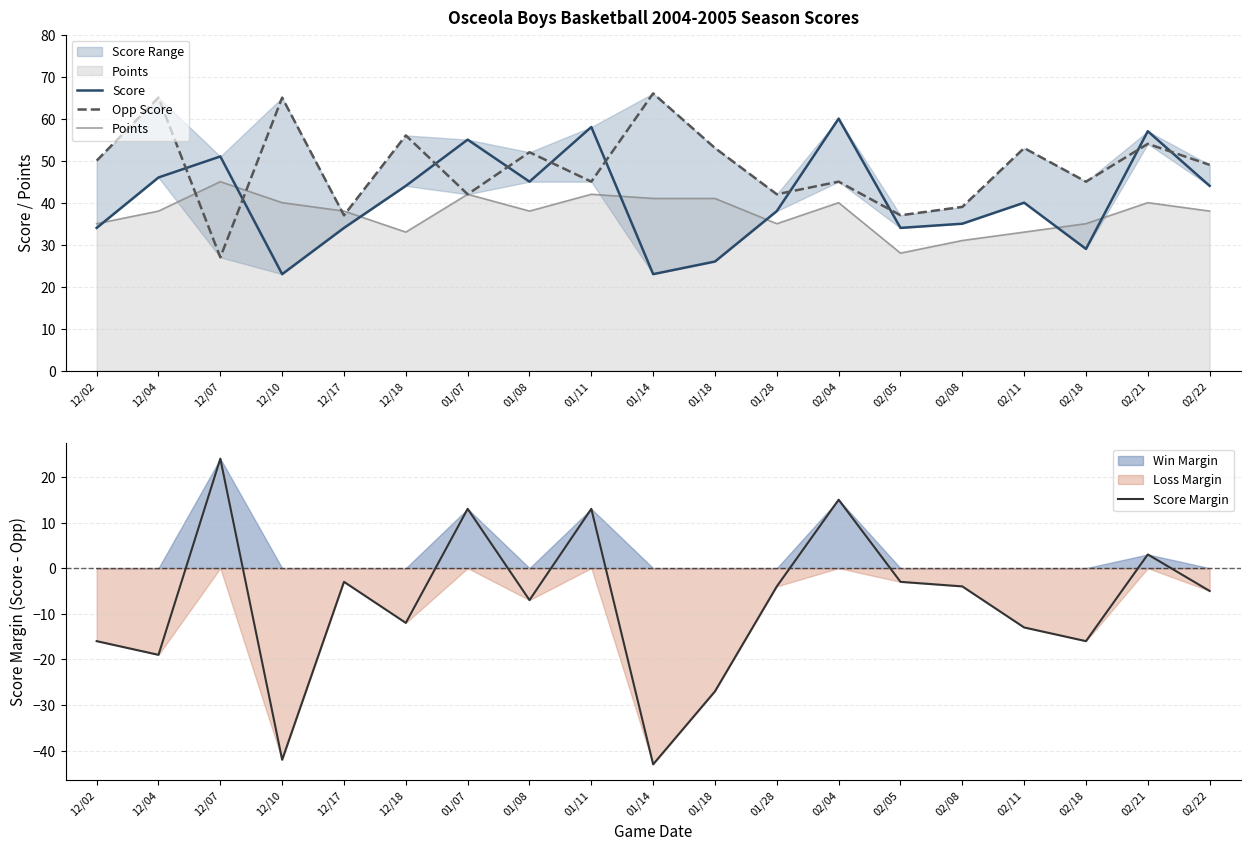

Count the number of data series in this chart.

4